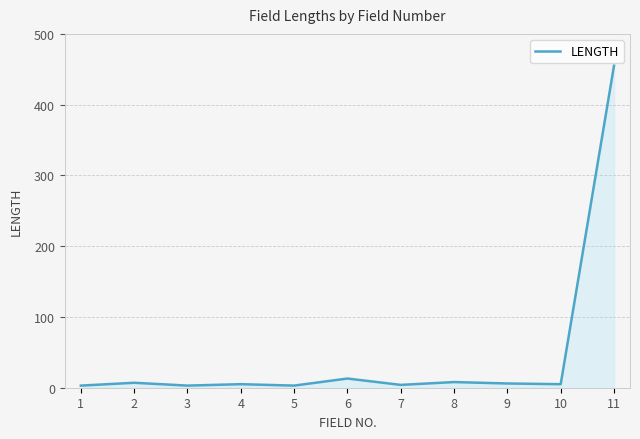

The chart shows a value of 5 at 10. True or false?

True